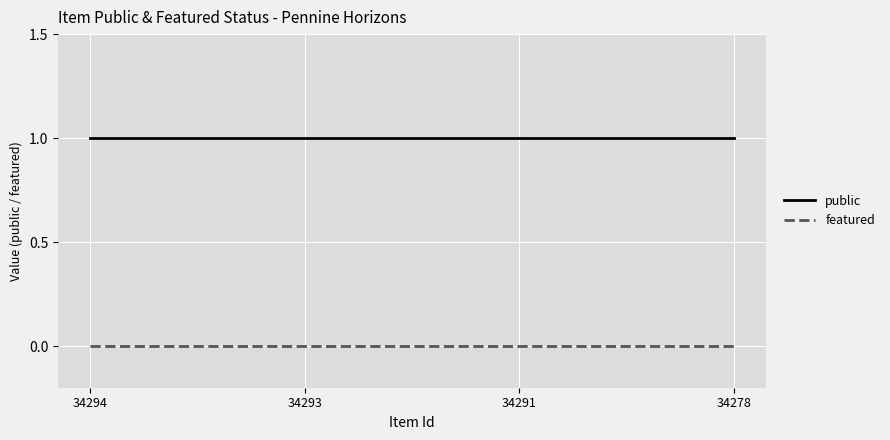

How many distinct data groups are displayed?

2